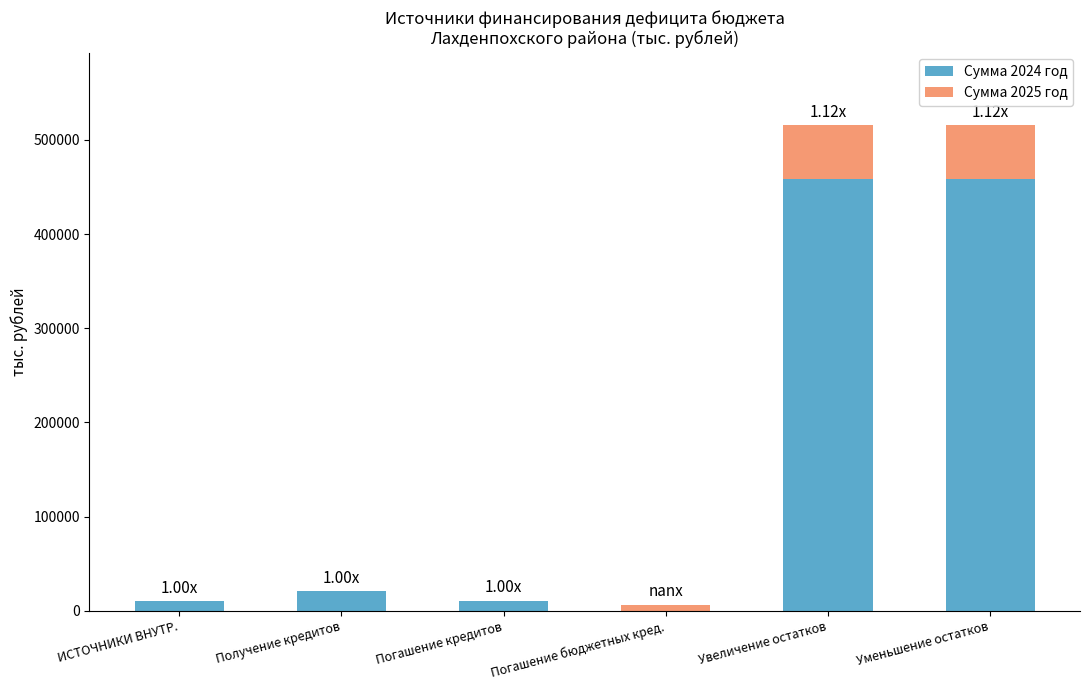

What is the total value across all series at Увеличение остатков?

515364.7